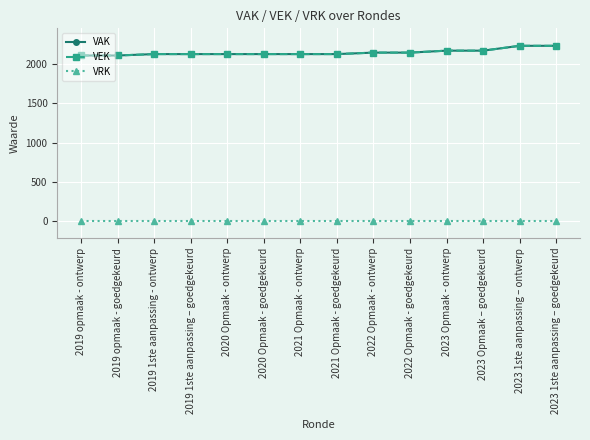

List the series in order of their peak value, highest first.

VAK, VEK, VRK